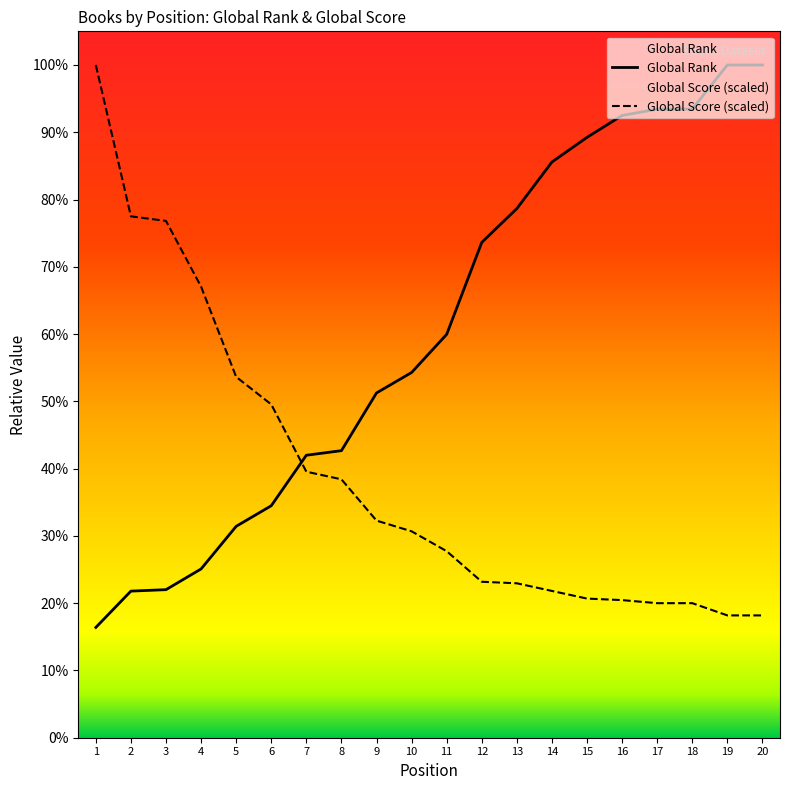

Rank the series by their maximum value, from lowest to highest.

Global Rank, Global Score